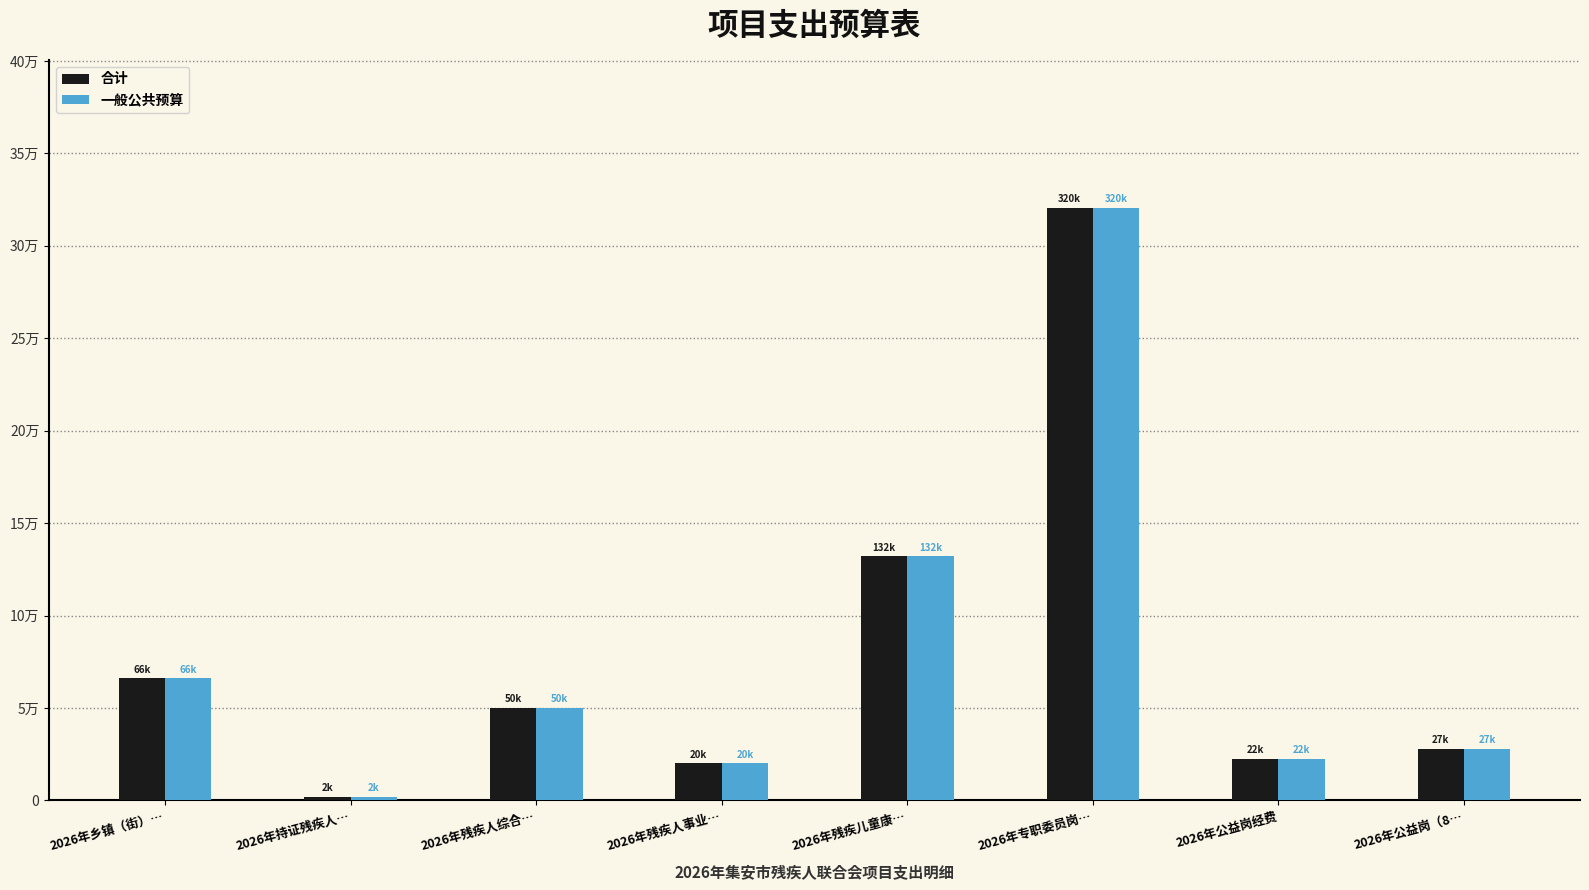

What value does the 合计 series have at 2026年残疾人事业…, to the nearest 10?

20000